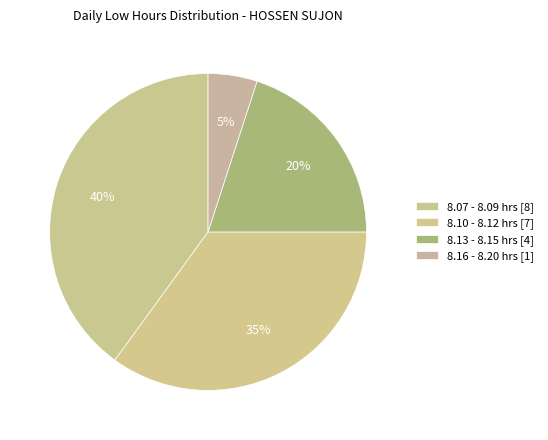

Count the number of slices in the pie.

4